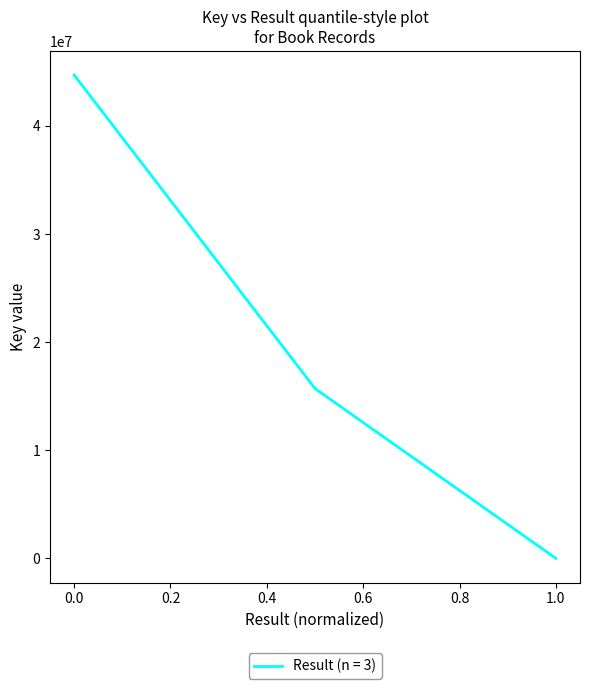

What is the sum of all values?

60406920